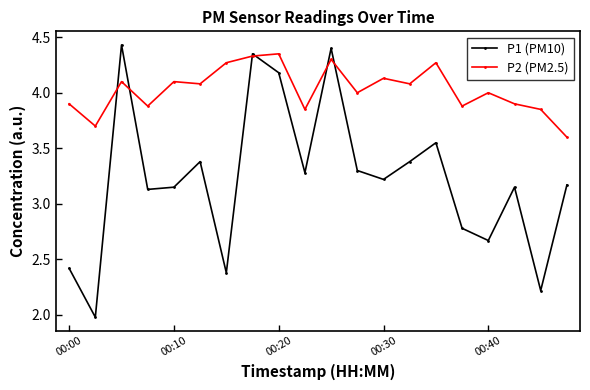

True or false: P2 (PM2.5) has more than 1 points higher than both neighbors.

True